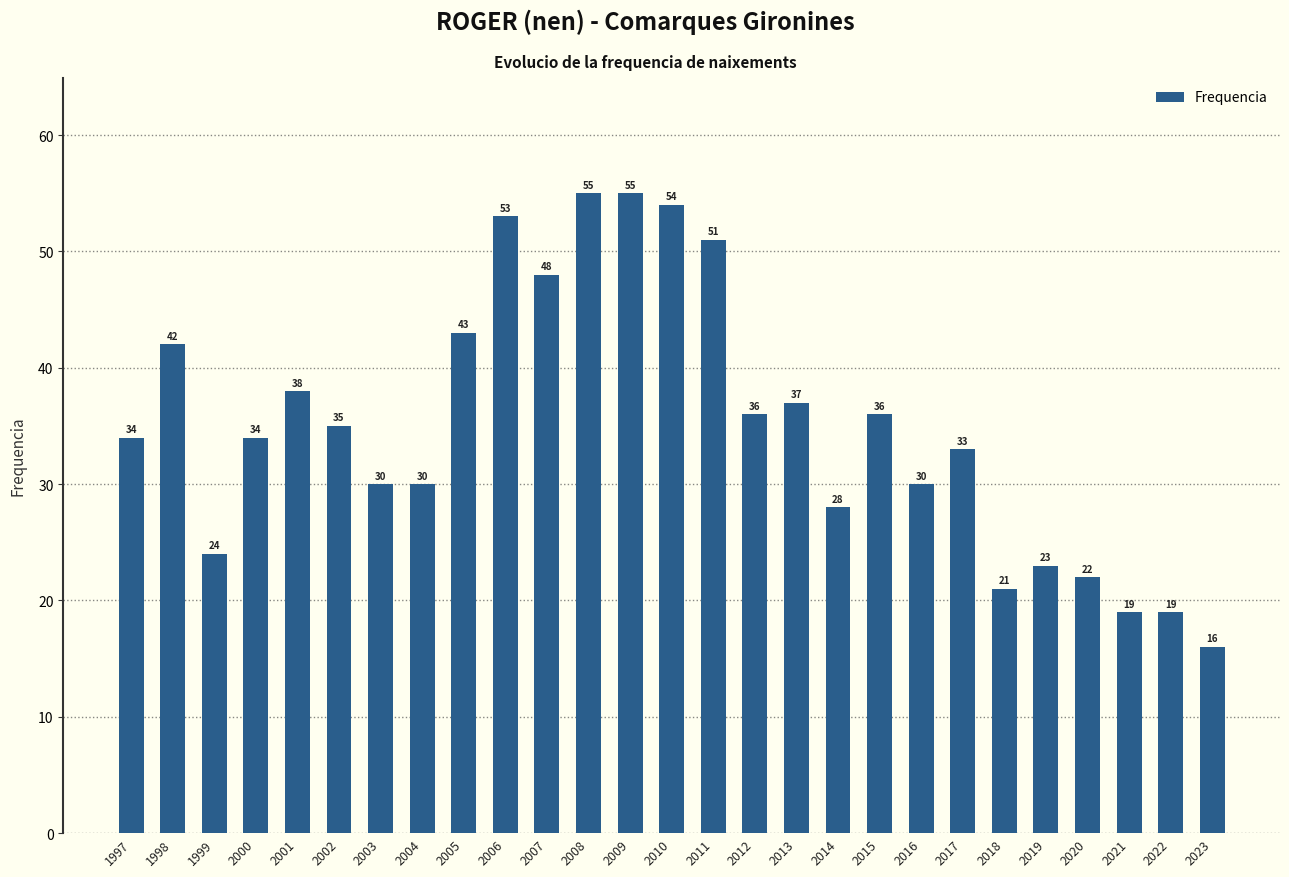

What is the difference between the maximum and second lowest values?

36